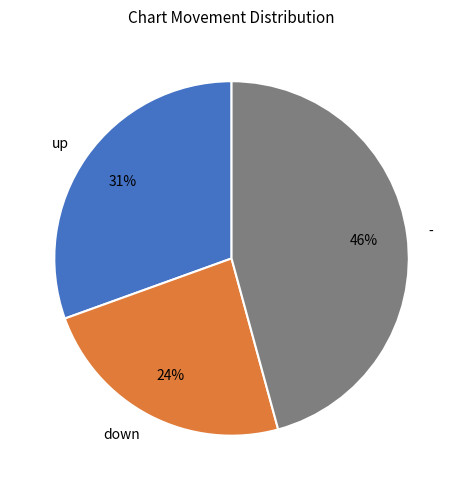

Which category has the biggest portion of the pie?

-